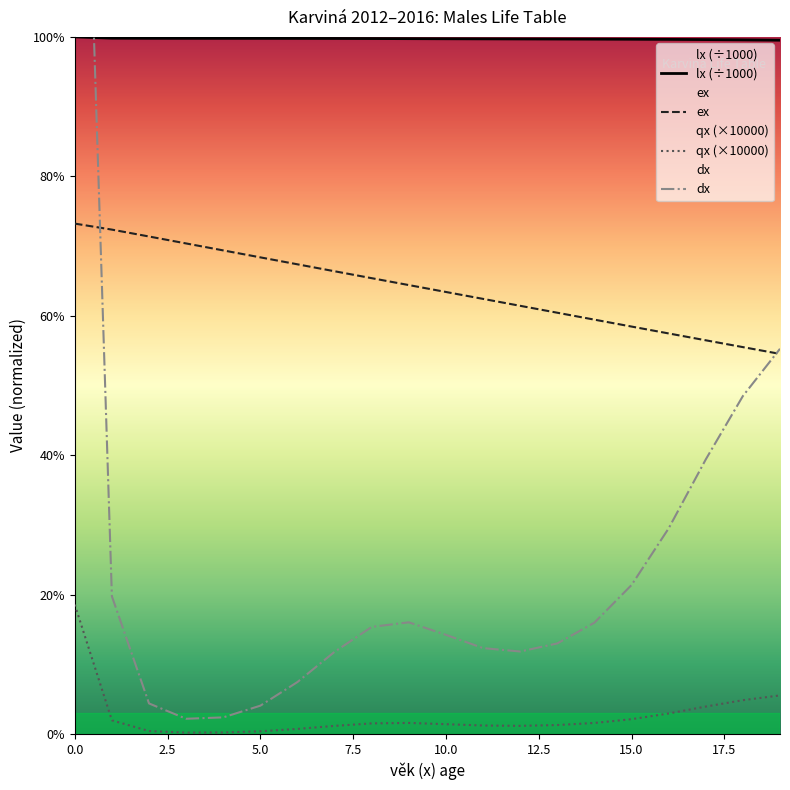

Which series ends up on top after the final intersection of dx and lx (÷1000)?

lx (÷1000)